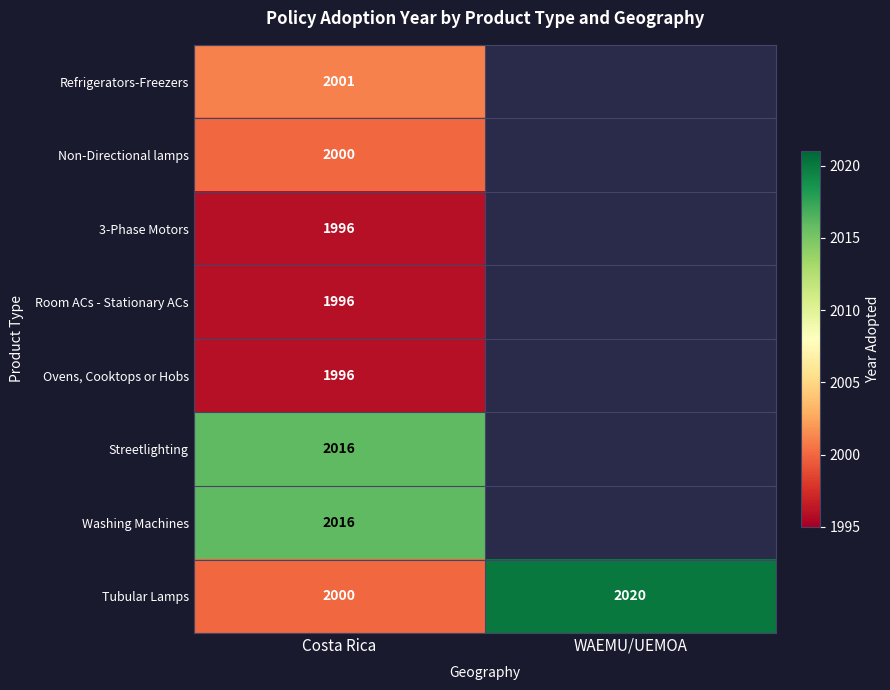

The value of Ovens, Cooktops or Hobs at Costa Rica is 3264.1. True or false?

False